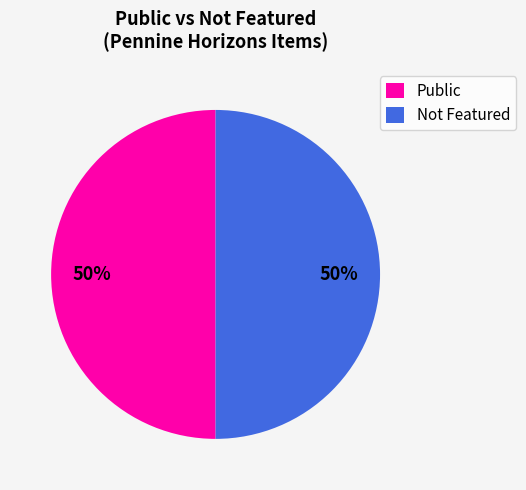

Approximately how many times larger is the value at Public compared to Not Featured?

1.0